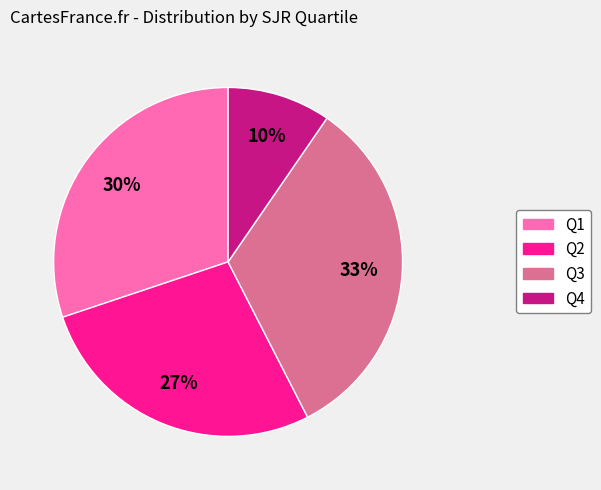

What percentage is the Q3 slice, to the nearest percent?

33%